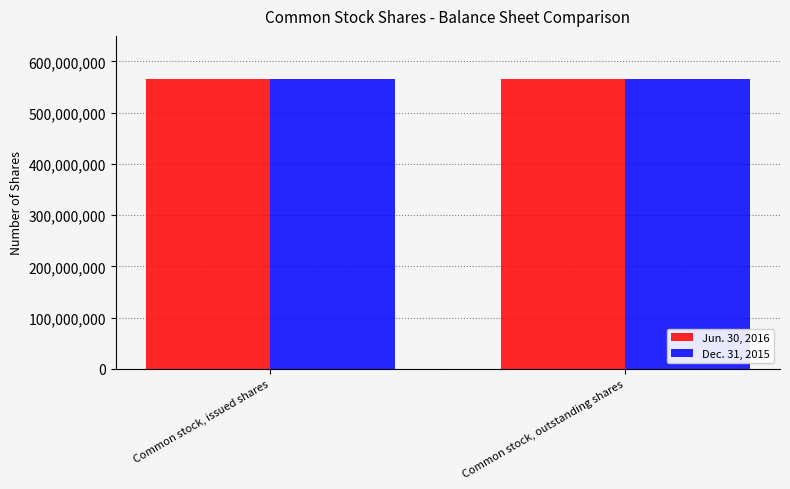

Rank the categories by Jun. 30, 2016 value from lowest to highest.

Common stock, outstanding shares, Common stock, issued shares